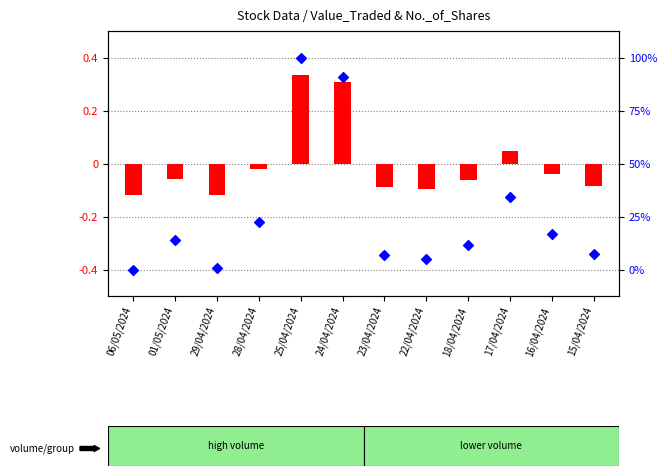

Which series has the largest total across all categories?

percentile rank within the sample